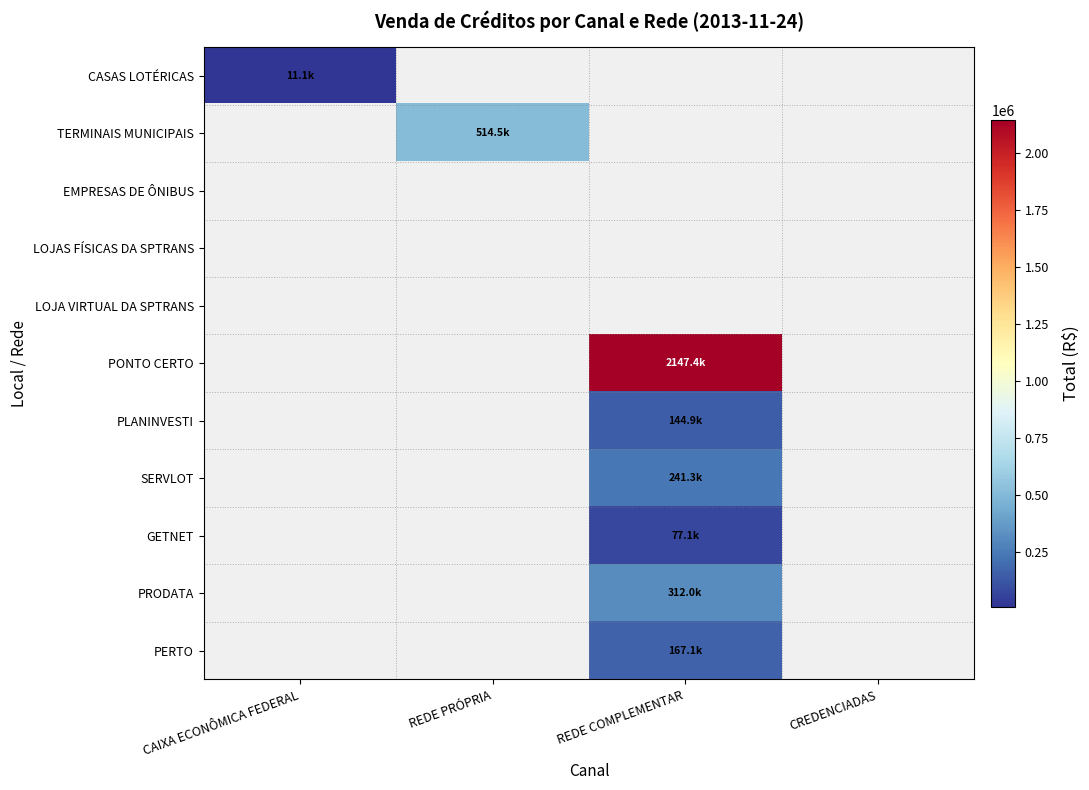

What is the greatest value displayed?

2147385.0